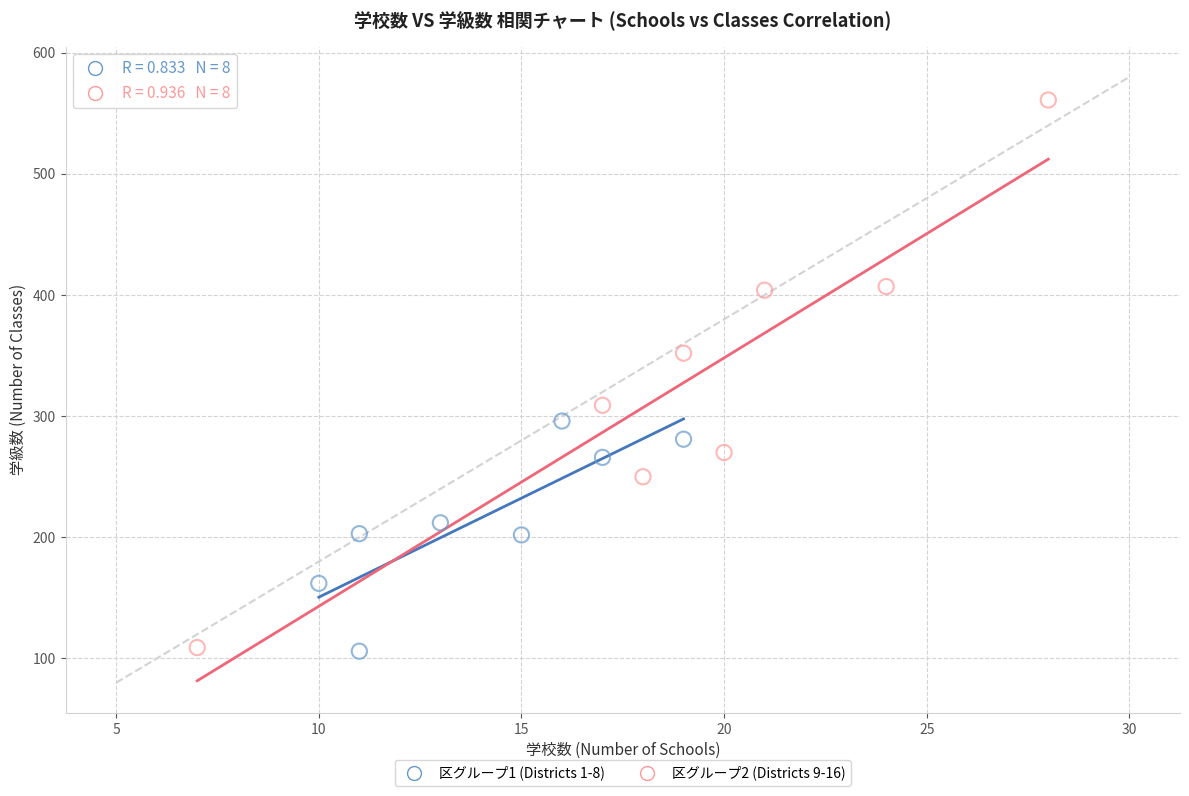

Which series has the largest Y range (max minus min)?

区グループ2 (Districts 9-16)